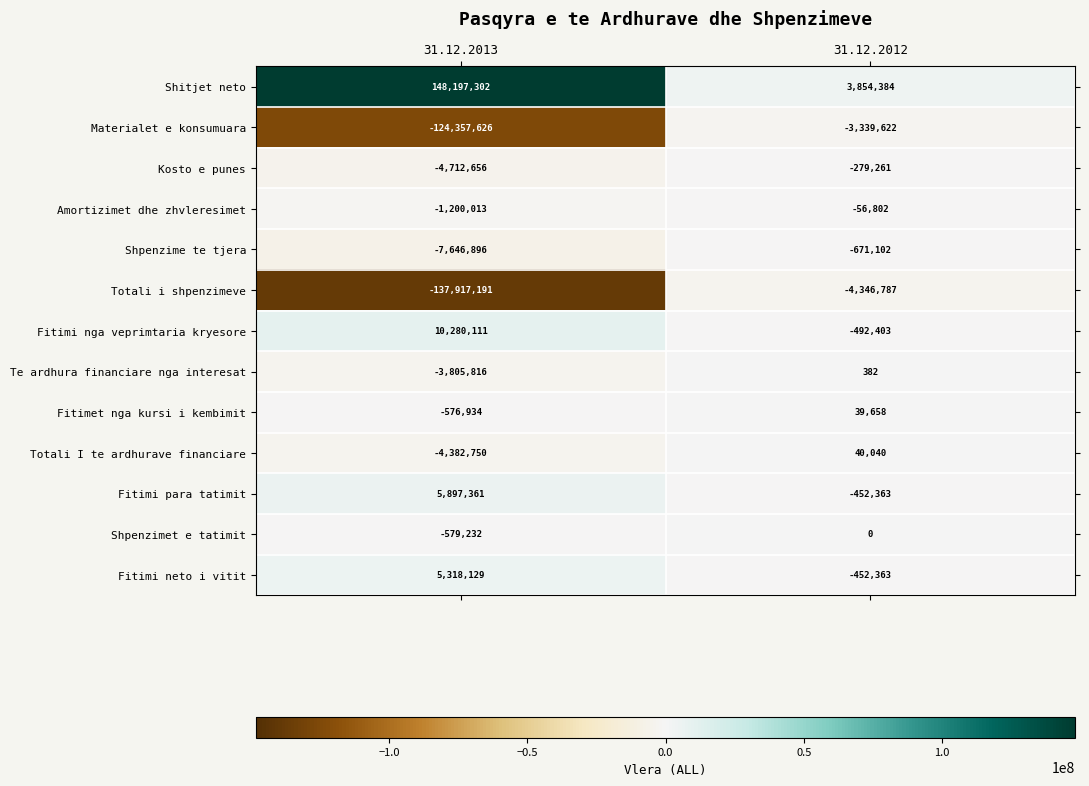

List the series in order of their peak value, highest first.

Shitjet neto, Fitimi nga veprimtaria kryesore, Fitimi para tatimit, Fitimi neto i vitit, Totali I te ardhurave financiare, Fitimet nga kursi i kembimit, Te ardhura financiare nga interesat, Shpenzimet e tatimit, Amortizimet dhe zhvleresimet, Kosto e punes, Shpenzime te tjera, Materialet e konsumuara, Totali i shpenzimeve